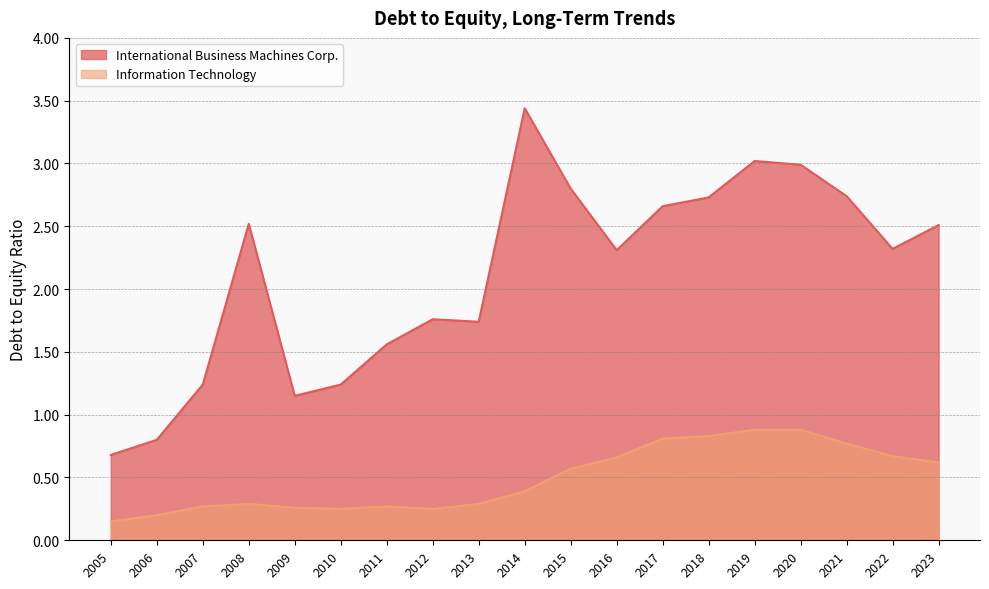

Is the value of International Business Machines Corp. at 2020 greater than the value of Information Technology at 2011?

Yes